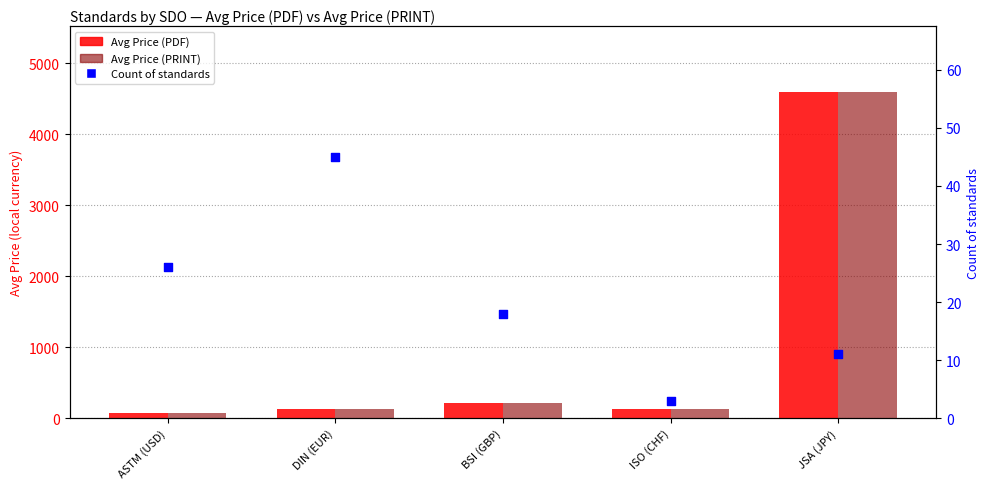

What are all the series names shown in the legend?

Avg Price (PDF), Avg Price (PRINT), Count of standards